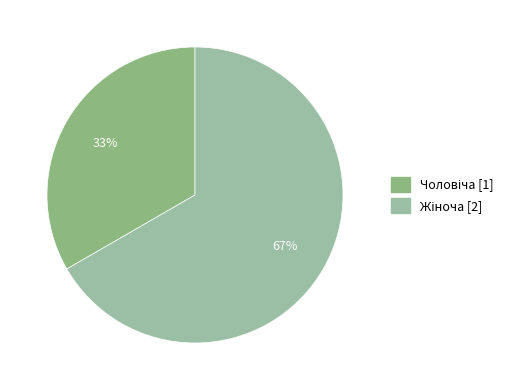

To the nearest percent, what is the average slice percentage?

50%